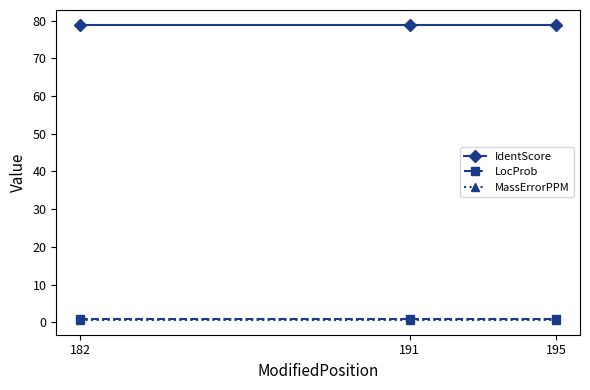

Is this an area chart (filled region under the line)?

No